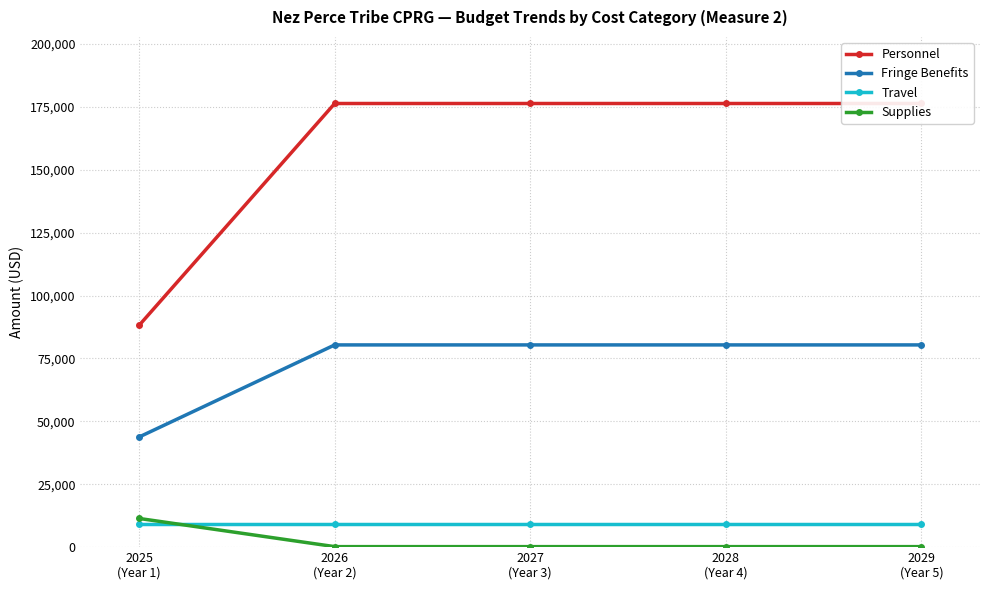

What is the average value of the Personnel series?

158709